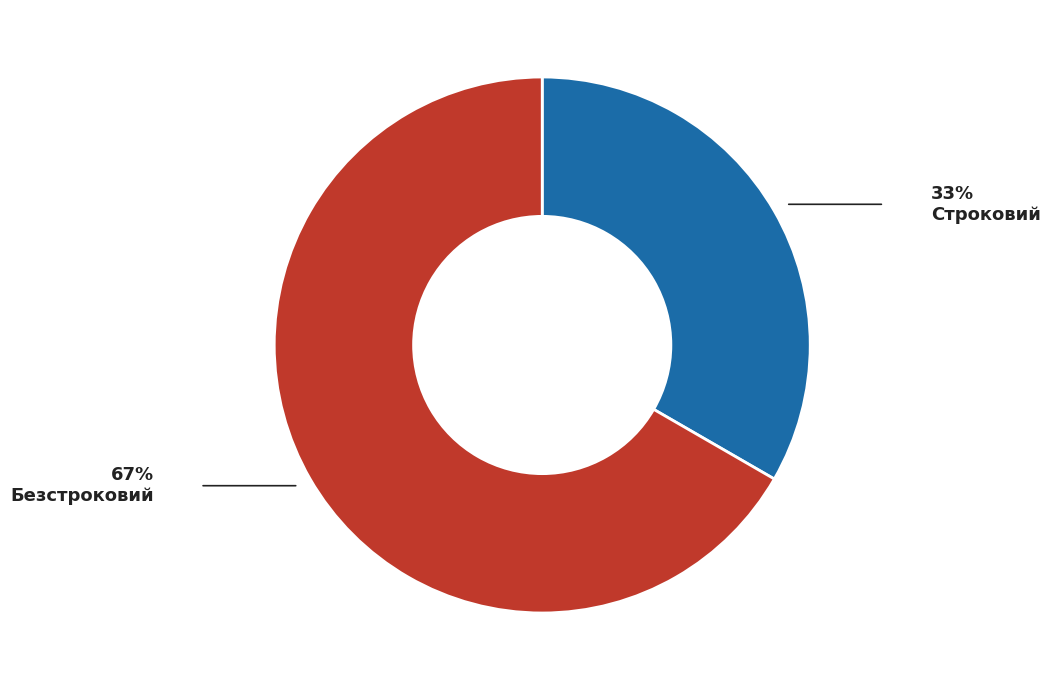

Which has a higher value, Строковий or Безстроковий?

Безстроковий